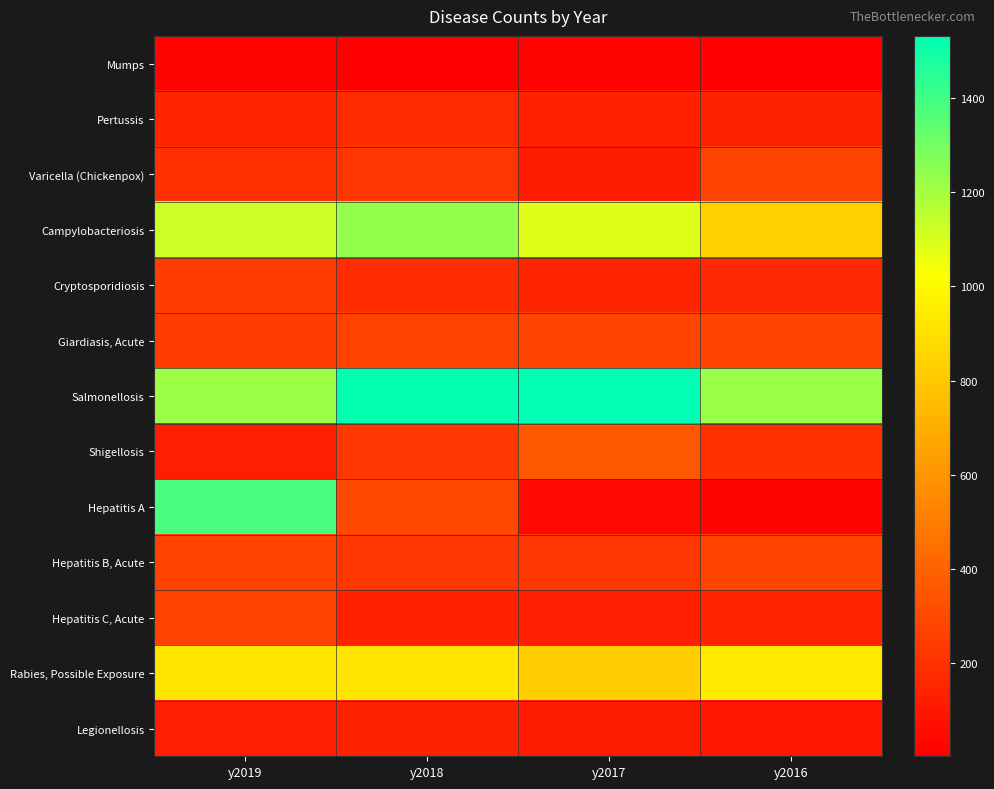

Rank the series by their maximum value, from highest to lowest.

Salmonellosis, Hepatitis A, Campylobacteriosis, Rabies, Possible Exposure, Shigellosis, Giardiasis, Acute, Hepatitis B, Acute, Varicella (Chickenpox), Hepatitis C, Acute, Cryptosporidiosis, Pertussis, Legionellosis, Mumps